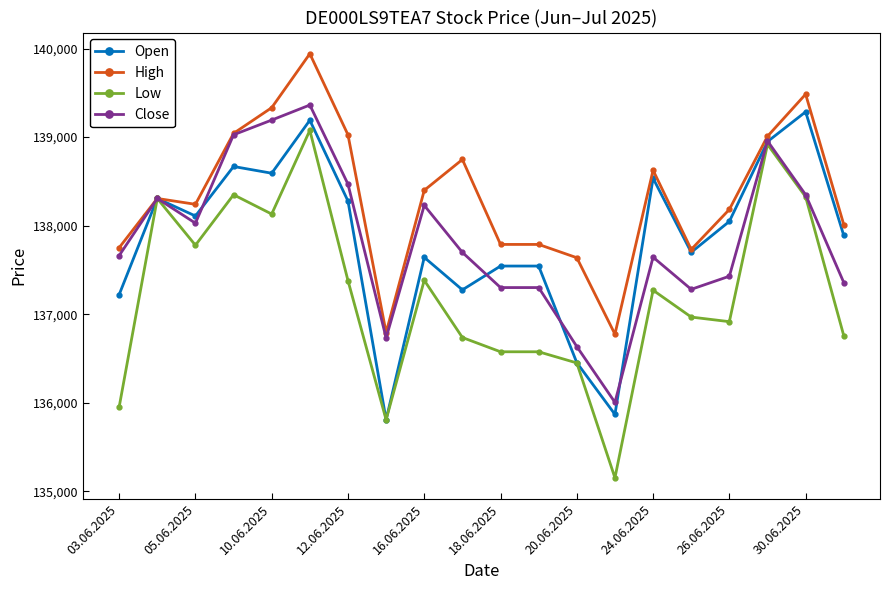

What is the value of the Low point at the 19th from the left?

138326